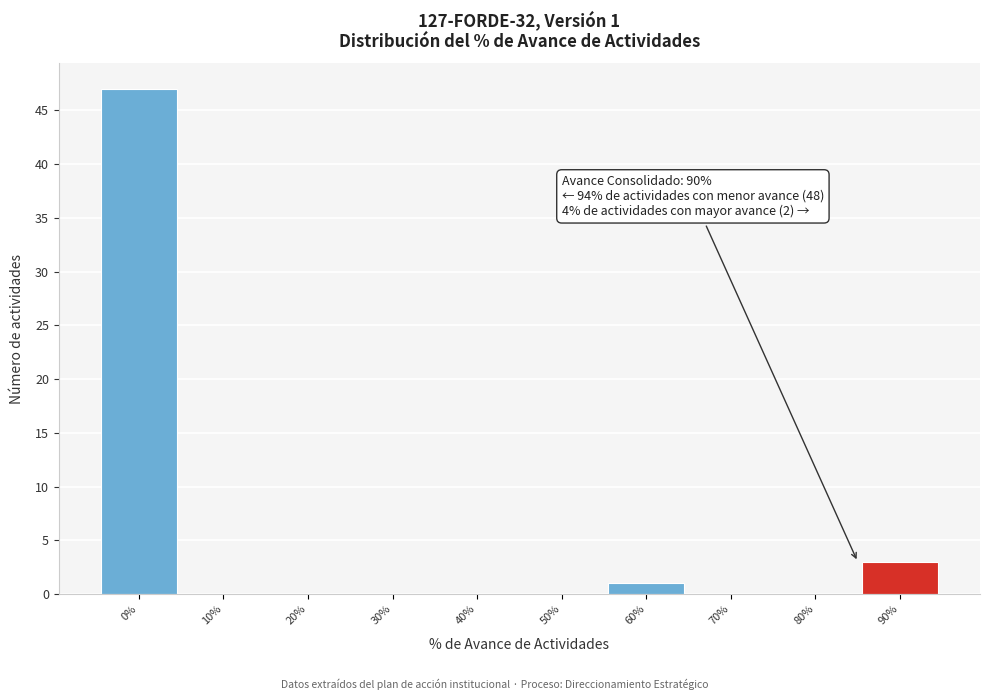

Reading right to left, what are all the values shown in this chart?

90%=3	80%=0	70%=0	60%=1	50%=0	40%=0	30%=0	20%=0	10%=0	0%=47